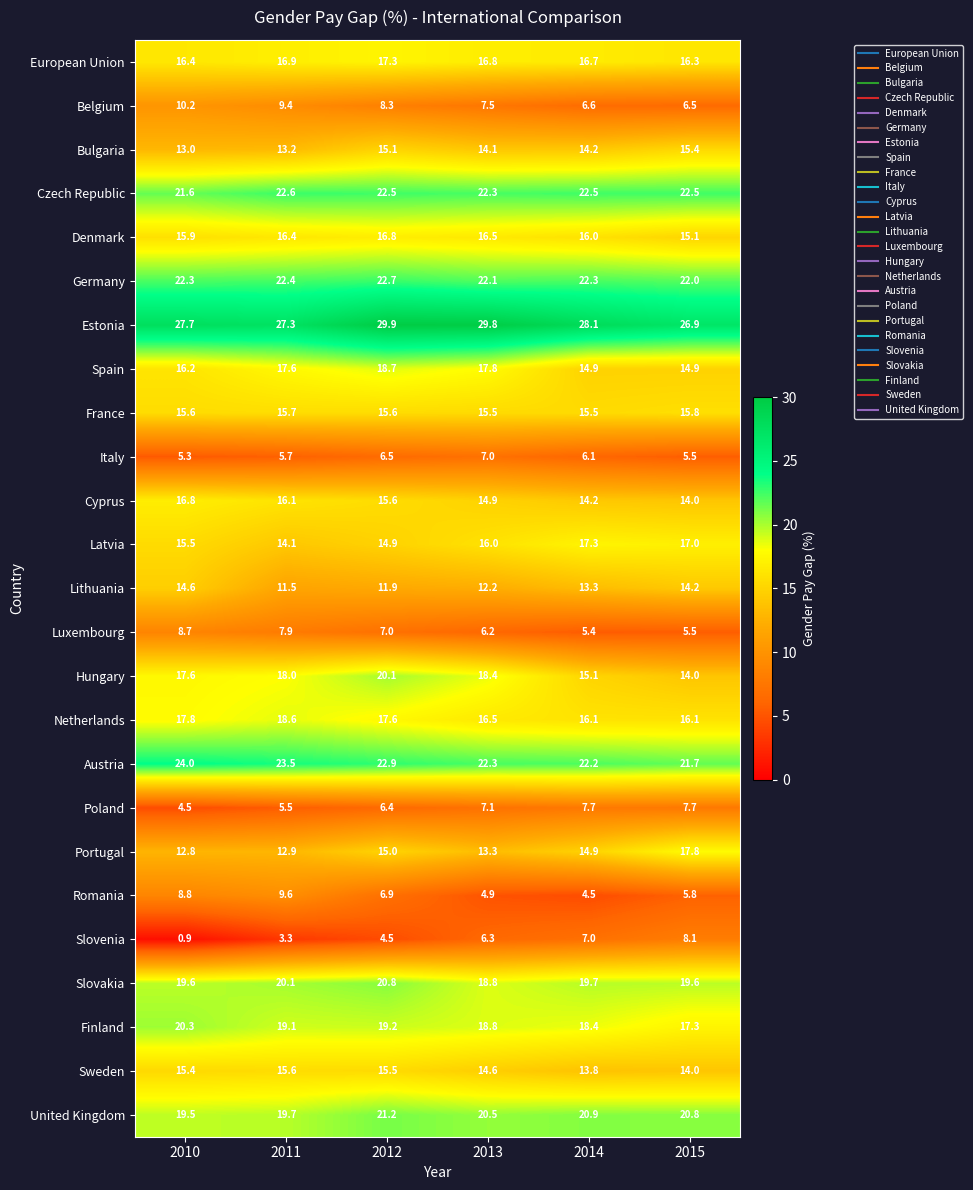

List the labels in order of Italy value, largest first.

2013, 2012, 2014, 2011, 2015, 2010